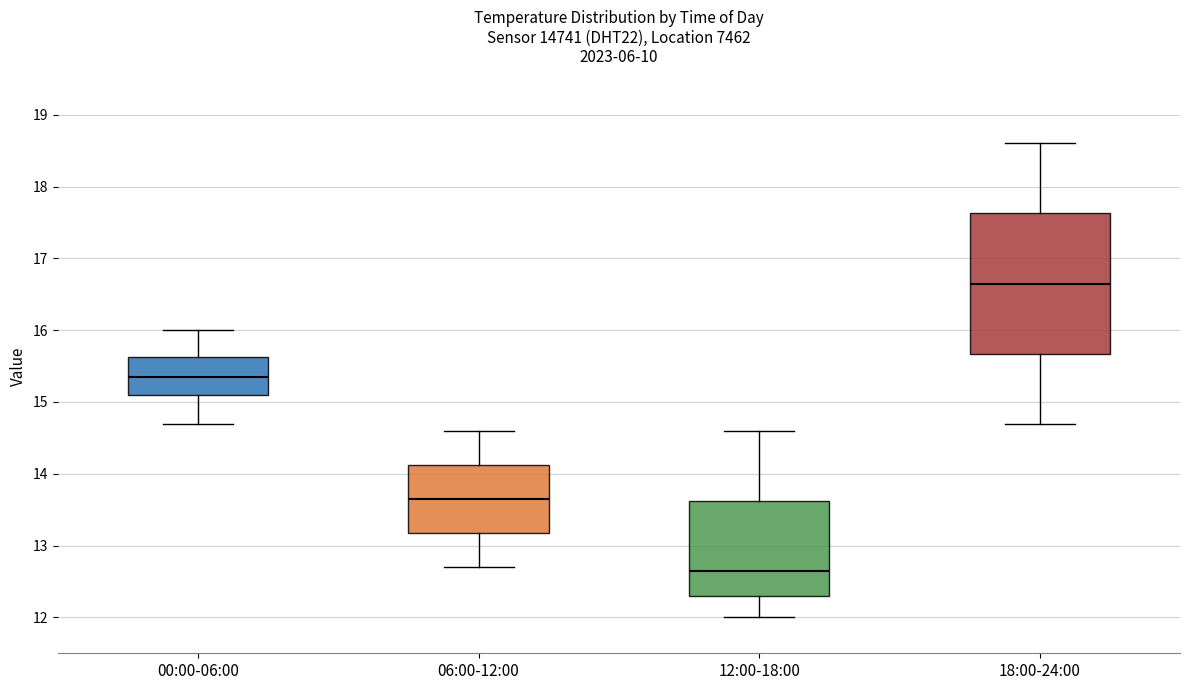

Reading left to right, read every box against the y-axis: the position of its median line, the range the box covers, and the ends of its whiskers. The values are not printed on the chart, so give them approximately, as read against the axis.

00:00-06:00: median 15.4, box 15.1 to 15.6, whiskers 14.7 to 16.0
06:00-12:00: median 13.7, box 13.2 to 14.1, whiskers 12.7 to 14.6
12:00-18:00: median 12.7, box 12.3 to 13.6, whiskers 12.0 to 14.6
18:00-24:00: median 16.7, box 15.7 to 17.6, whiskers 14.7 to 18.6